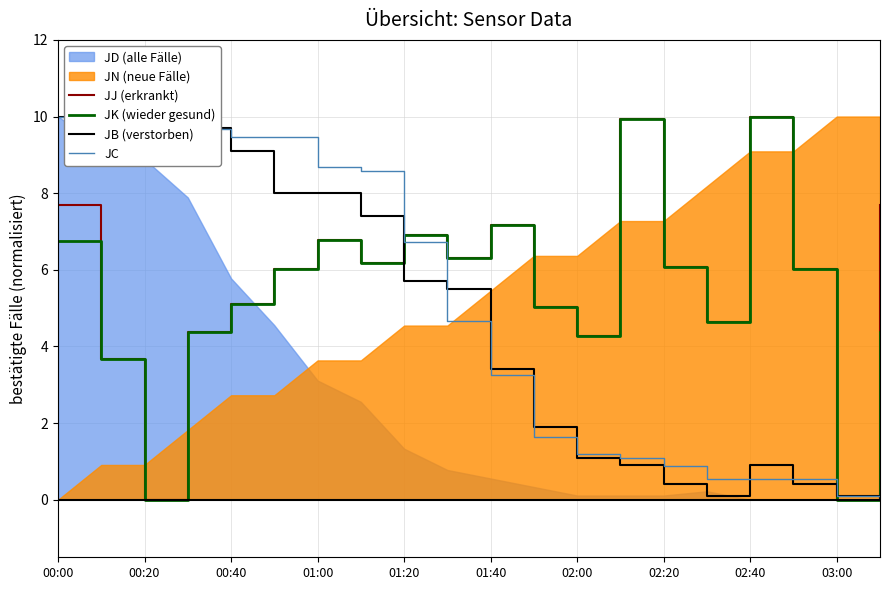

Which series has the largest range (max minus min)?

JJ (erkrankt)